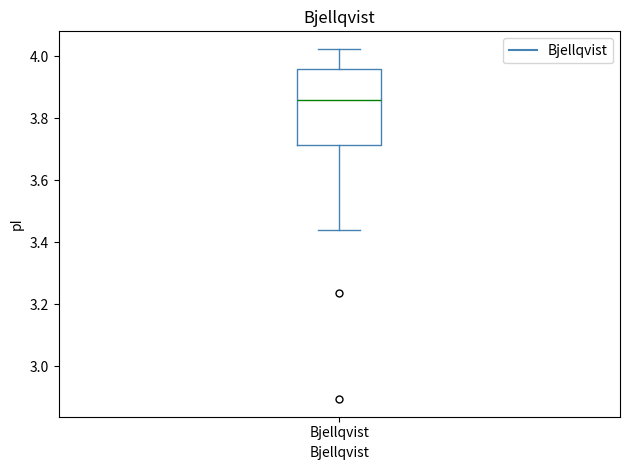

Read this box plot against the y-axis: the position of the median line, the range covered by the box, and the ends of both whiskers. The values are not printed on the chart, so give them approximately, as read against the axis.

median 3.86, box 3.72 to 3.96, whiskers 3.44 to 4.02